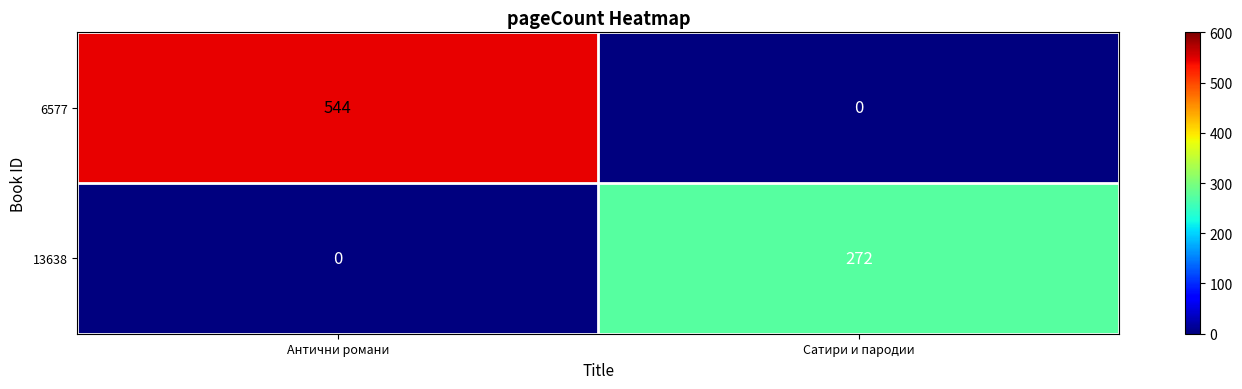

What is the maximum value shown in the chart?

544